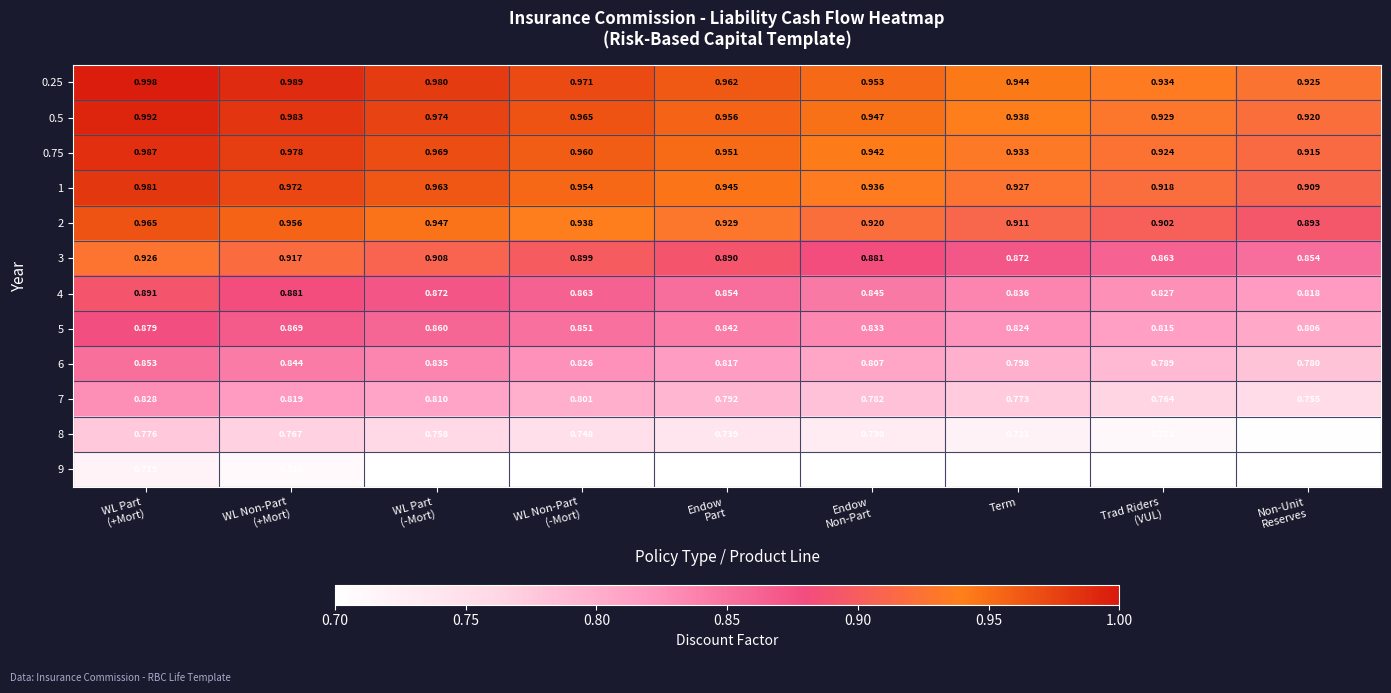

At which category is the sum across all series the highest?

WL Part
(+Mort)